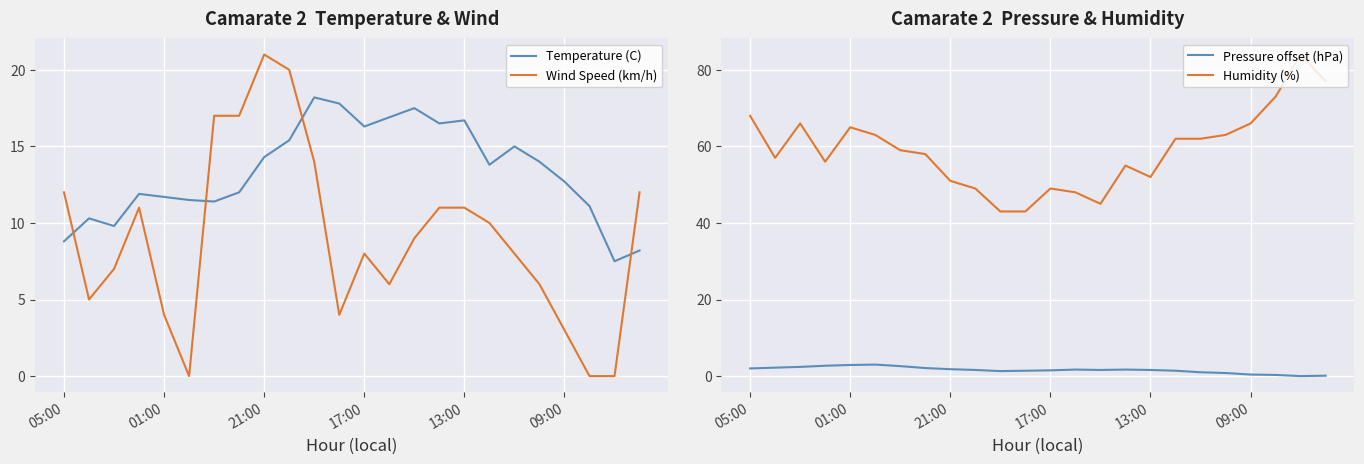

What is the minimum value for Temperature (C)?

7.5